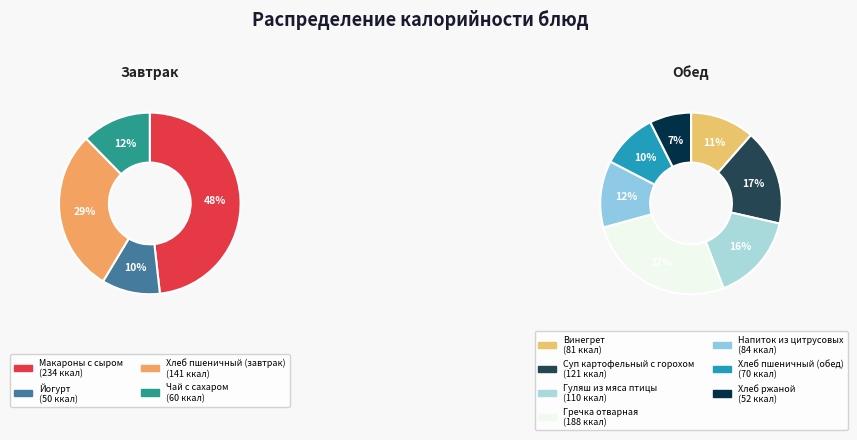

Which has a higher value, Винегрет or Хлеб ржаной?

Винегрет